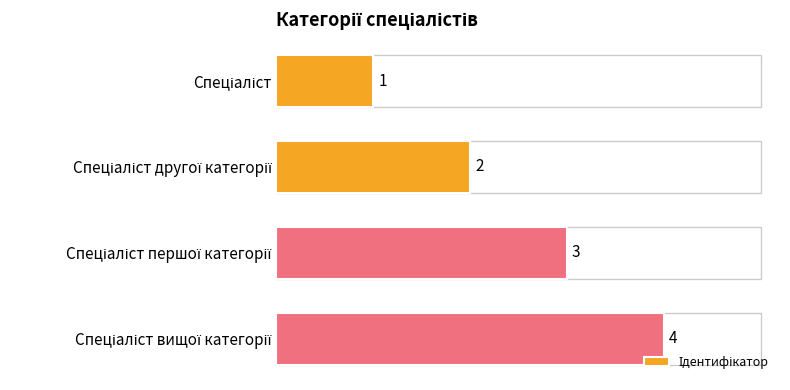

Which has a higher value, Спеціаліст or Спеціаліст другої категорії?

Спеціаліст другої категорії